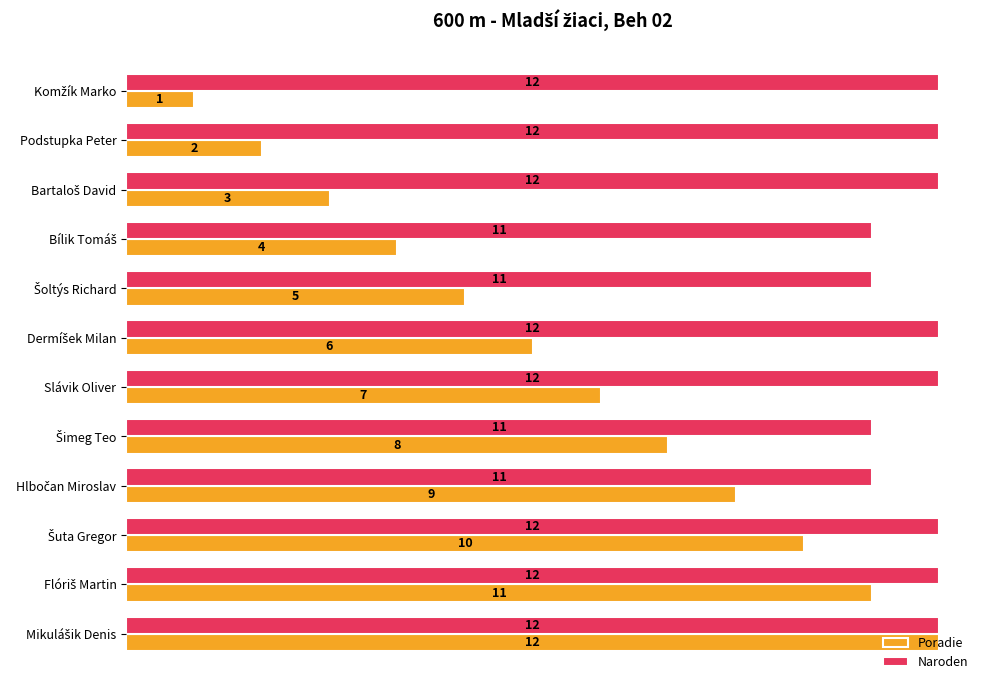

How many series are shown in this chart?

2